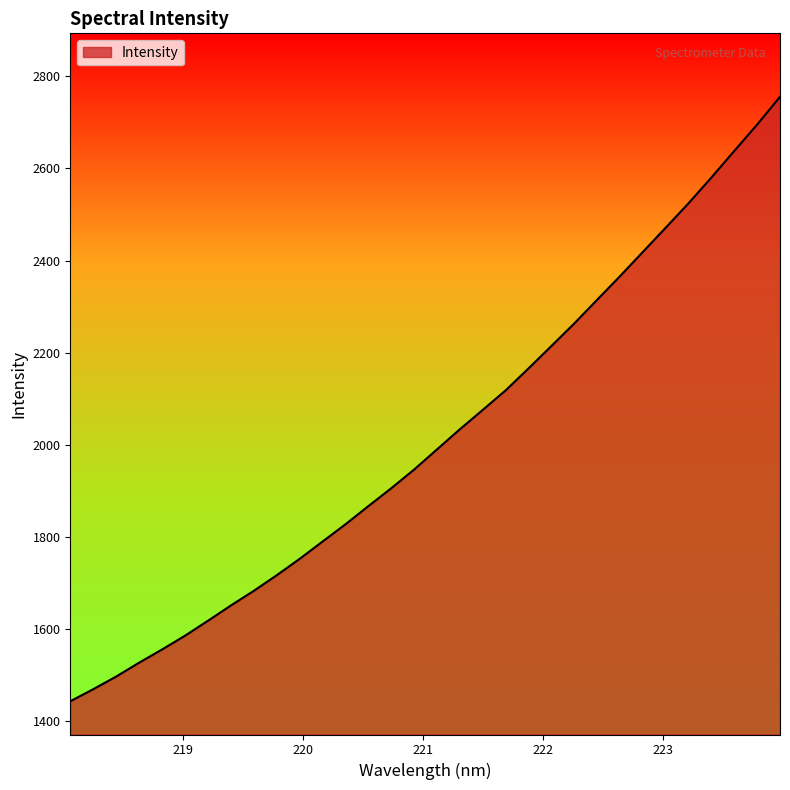

What is the difference between the maximum and minimum values?

1312.2